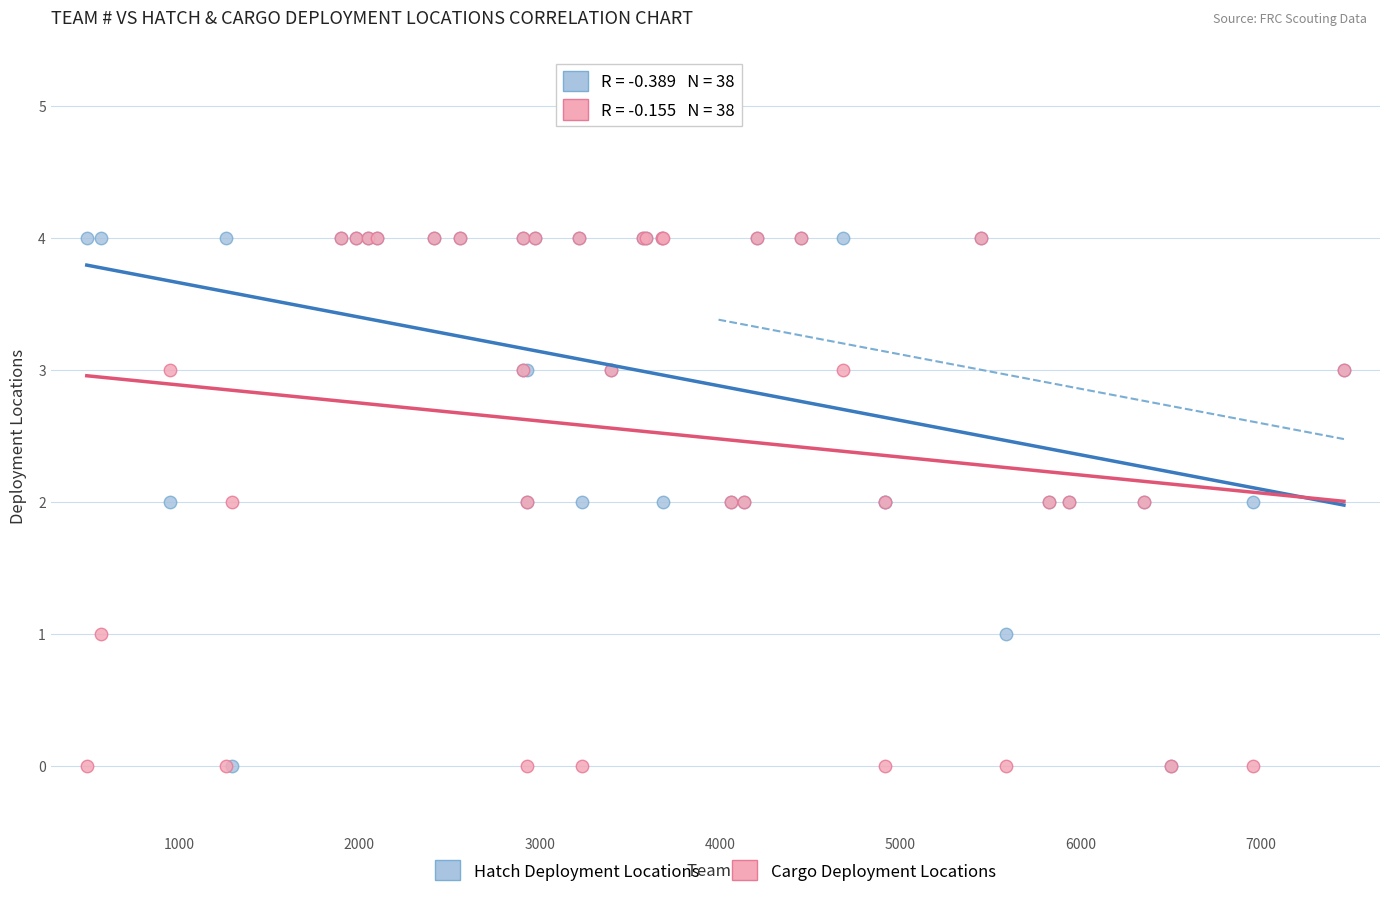

What are all the series names shown in the legend?

Hatch Deployment Locations, Cargo Deployment Locations